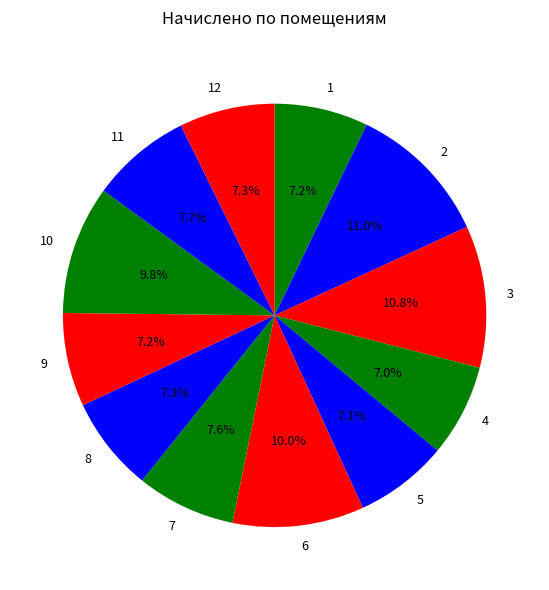

How many slices are in this pie chart?

12